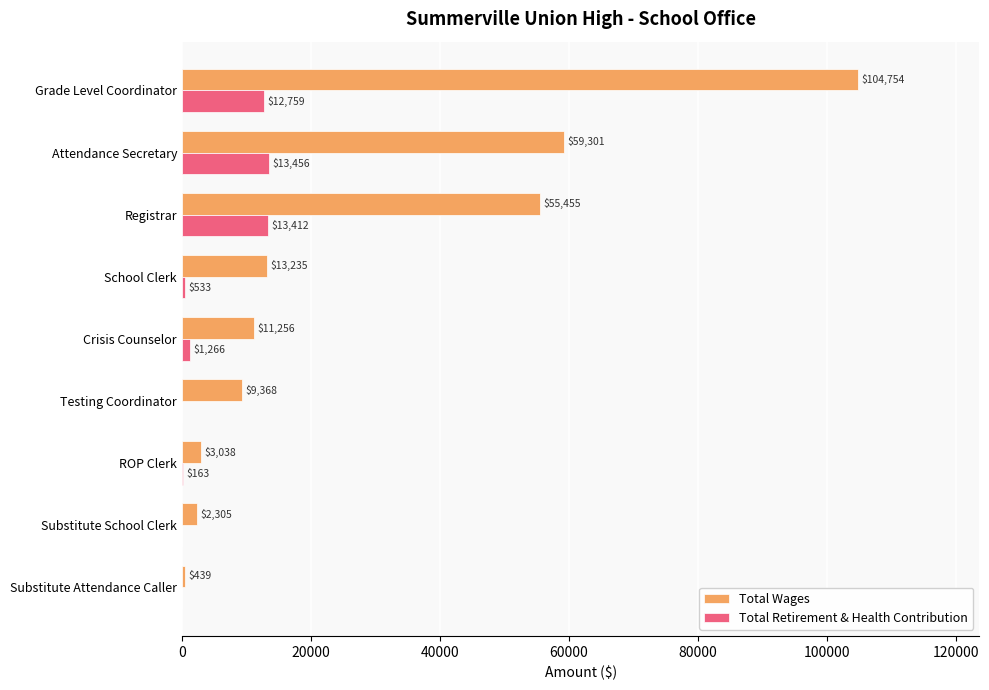

Where is Total Wages nearest to the value 52596?

Registrar